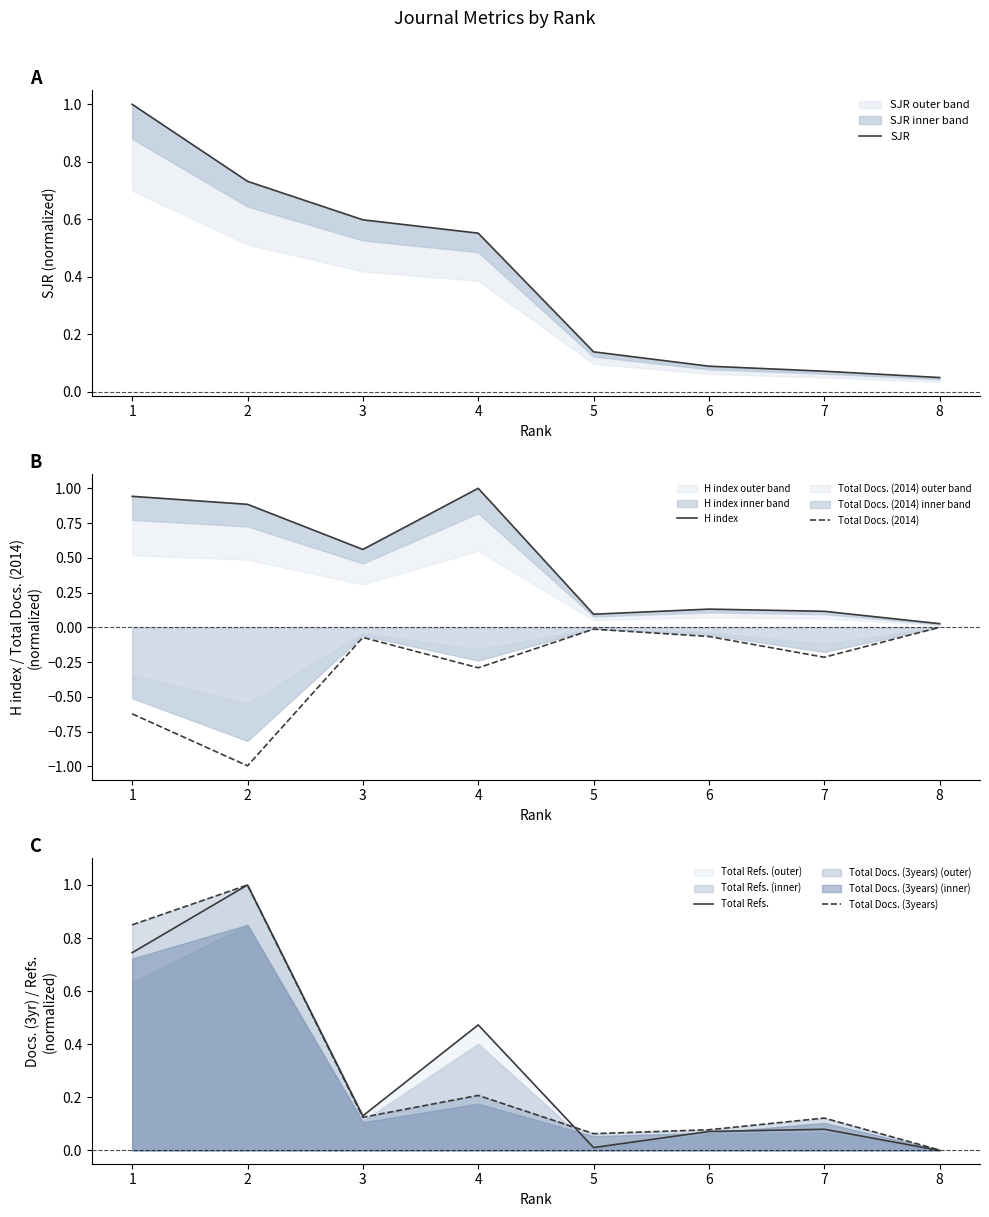

What is the sum of the Total Docs. (3years) values at 1 and 3?

1.0